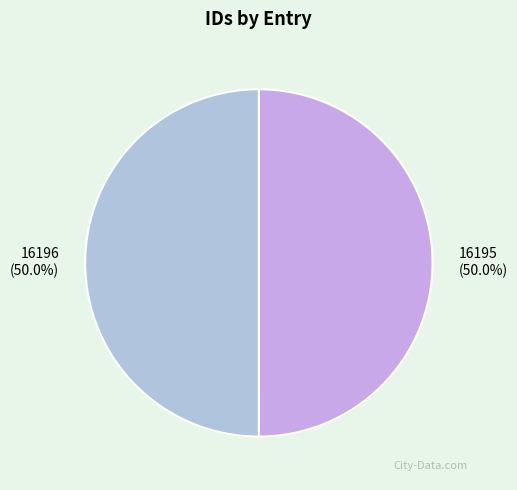

What is the ratio of the value at 16196 to the value at 16195?

1.0